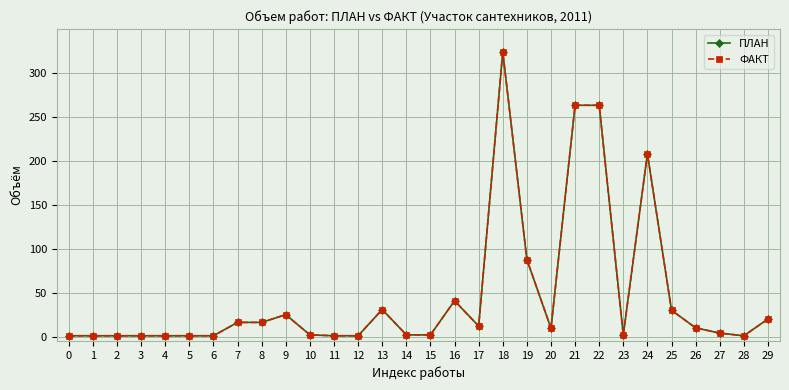

Where is the first local maximum for ПЛАН?

9